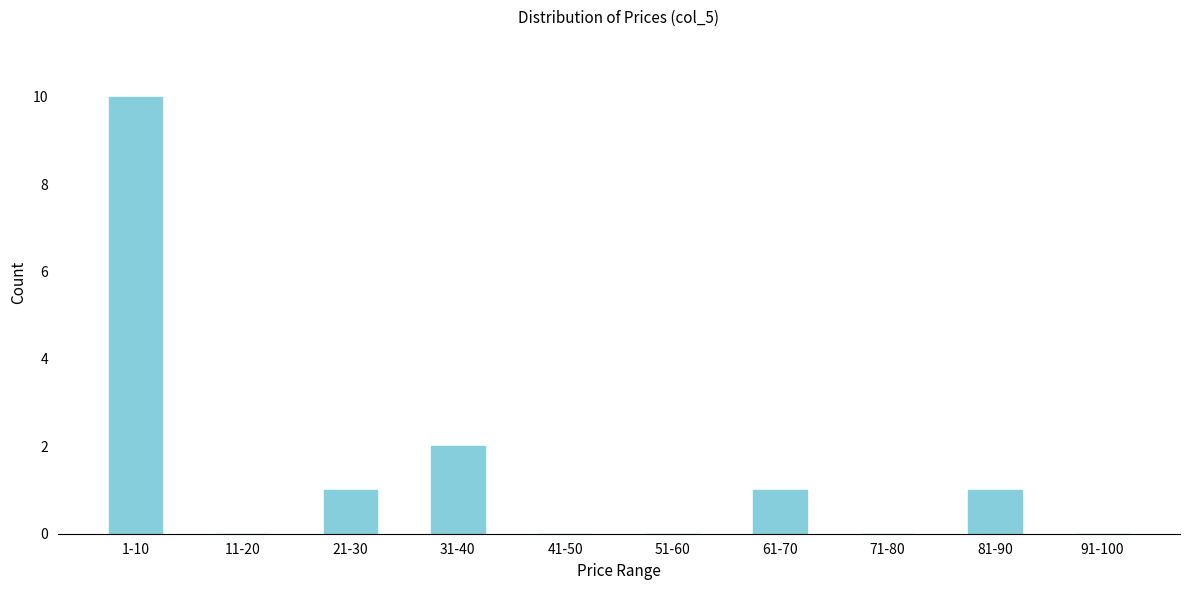

Reading right to left, transcribe all the data shown in this chart.

91-100=0	81-90=1	71-80=0	61-70=1	51-60=0	41-50=0	31-40=2	21-30=1	11-20=0	1-10=10